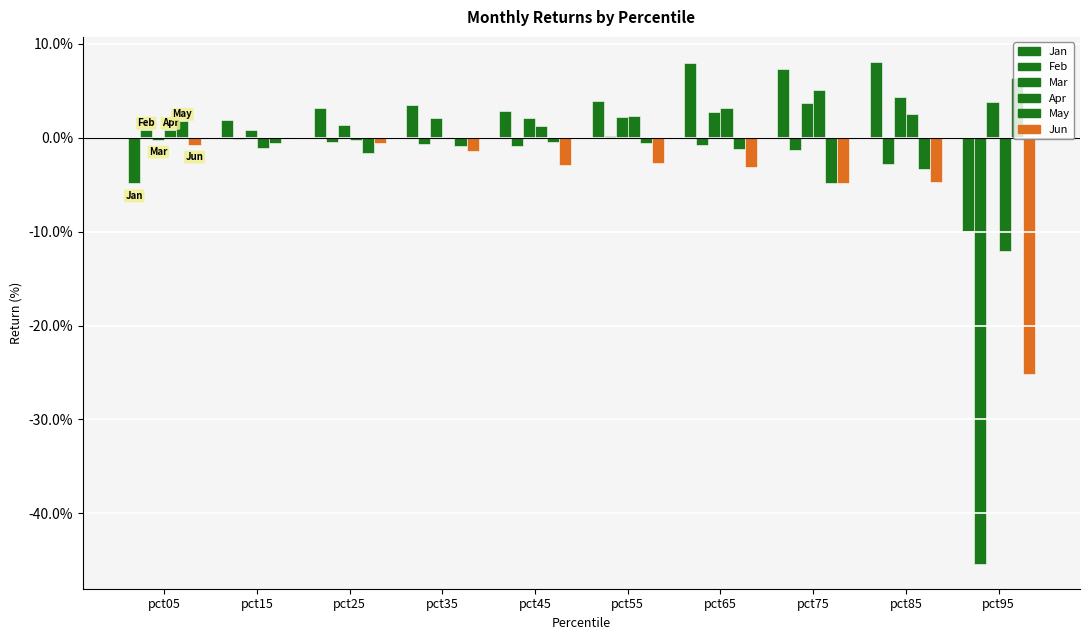

How many positive values does the May series have?

2